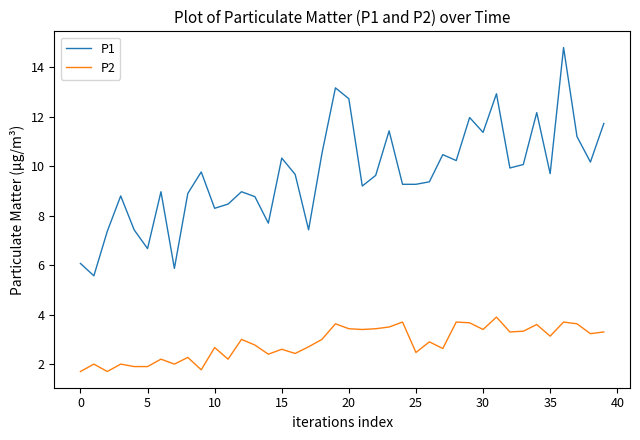

True or false: P2 and P1 intersect in this chart.

False